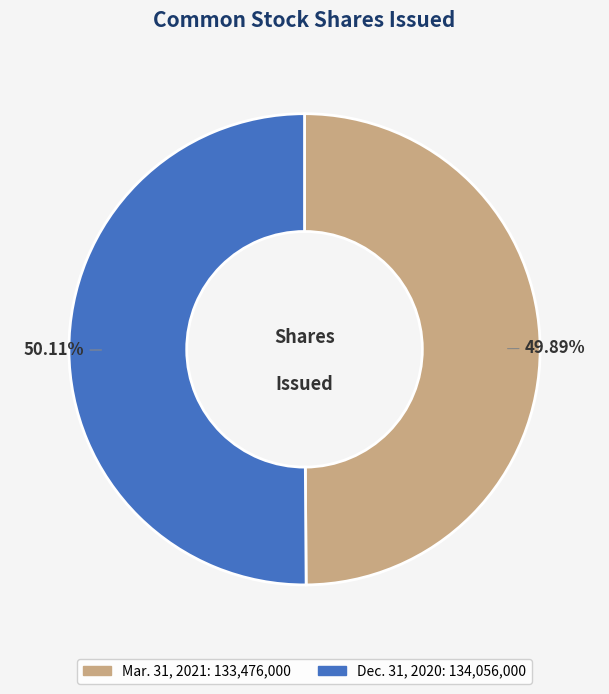

Rank the categories by value from highest to lowest.

Dec. 31, 2020, Mar. 31, 2021